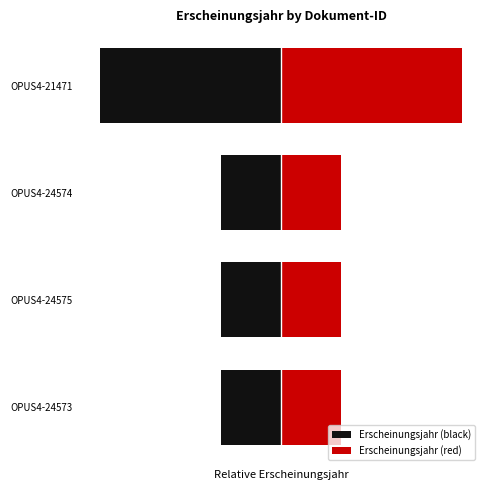

What is the average value of the Erscheinungsjahr (red) series?

2